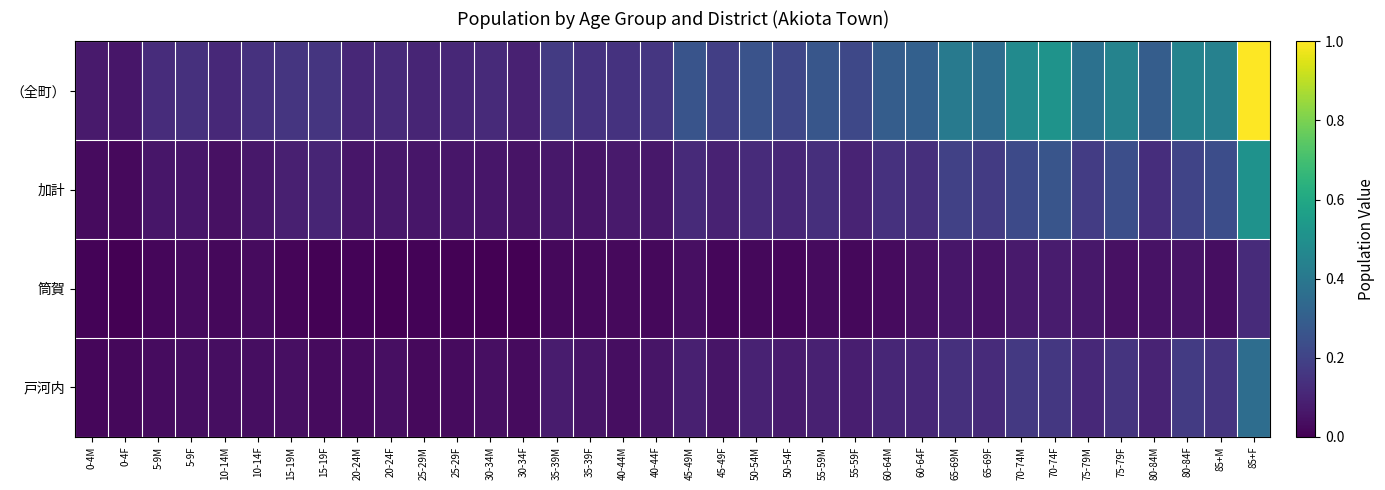

How many categories are shown in the chart?

36